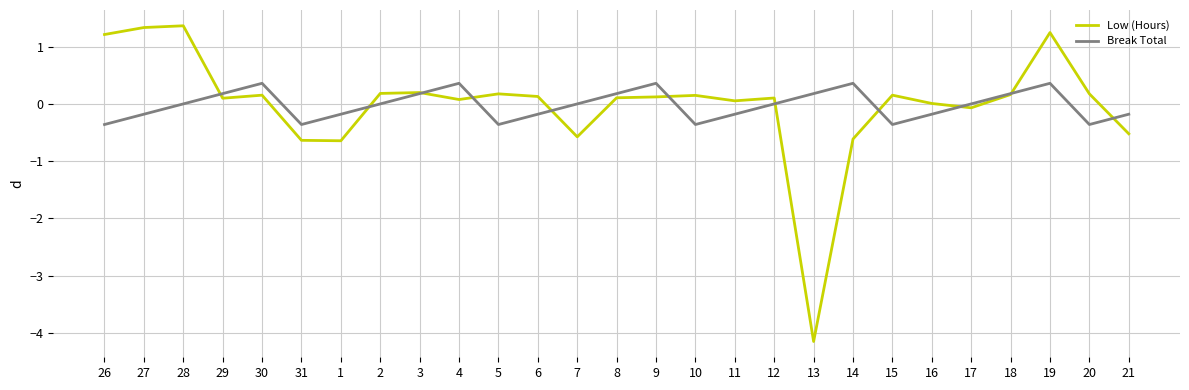

Is the value of Break Total at 28 greater than the value of Low (Hours) at 1?

Yes